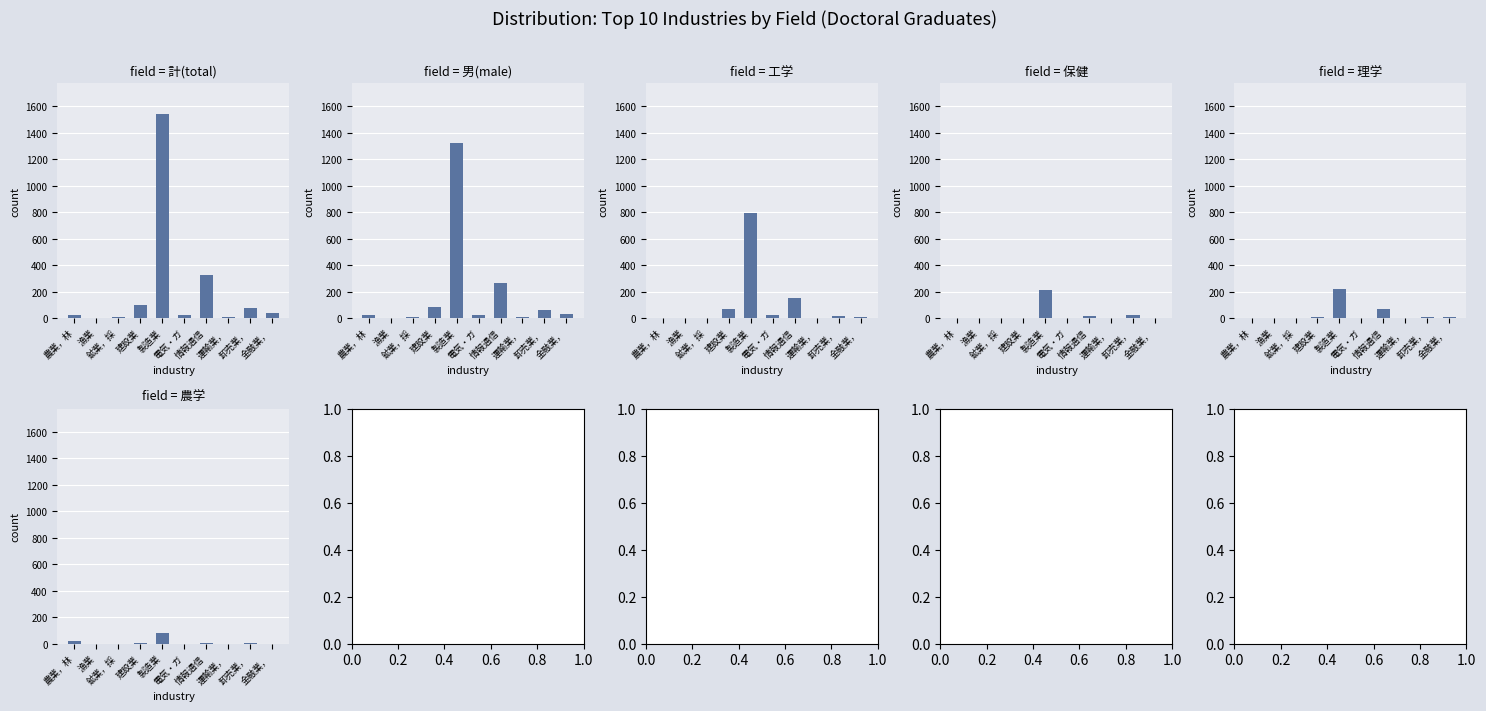

What is the value of the 理学 bar at the 9th from the left?

5